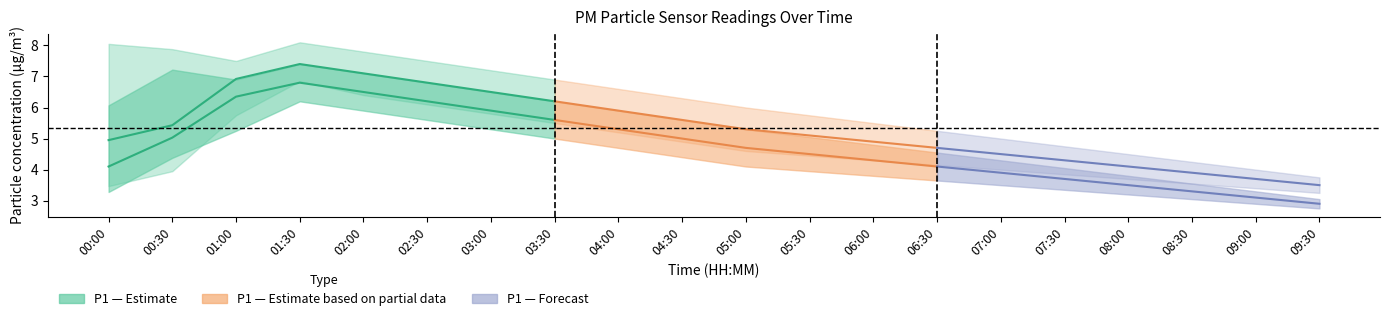

What is the sum of the P1 values at 08:00 and 06:30?

8.8